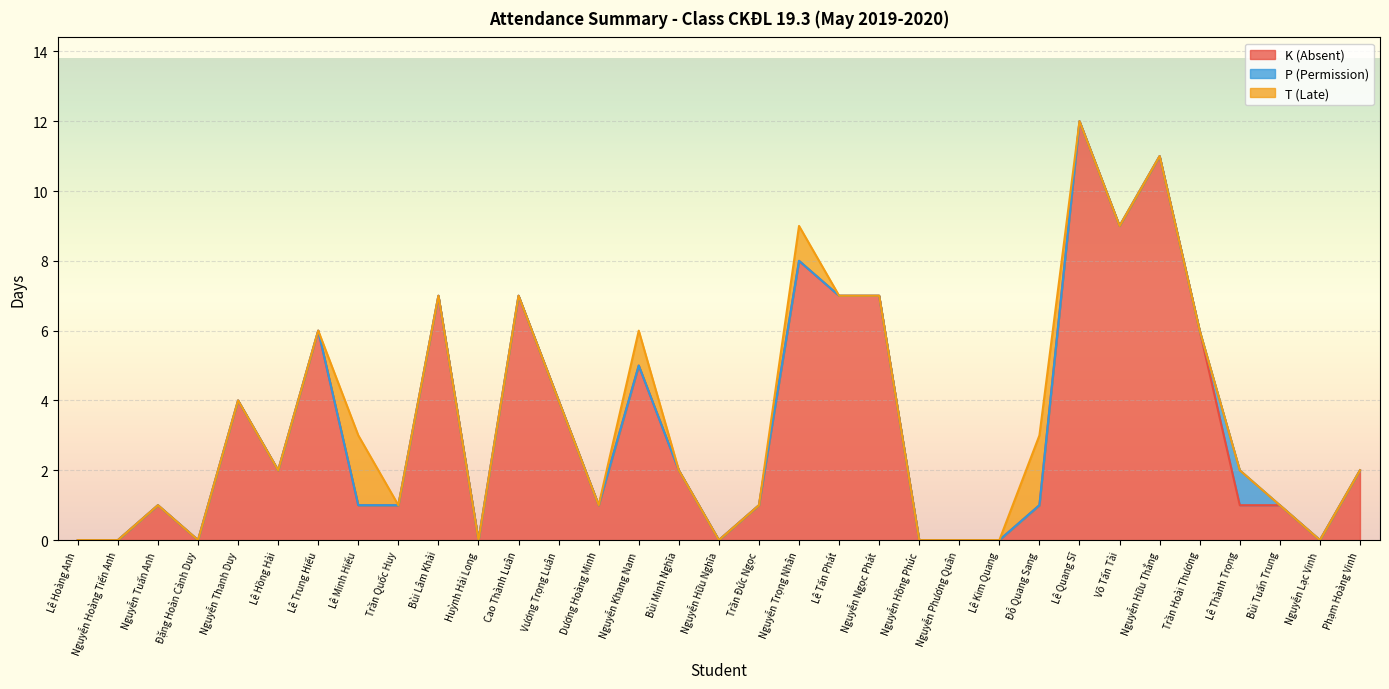

What is the label of the 22nd point from the left?

Nguyễn Hồng Phúc